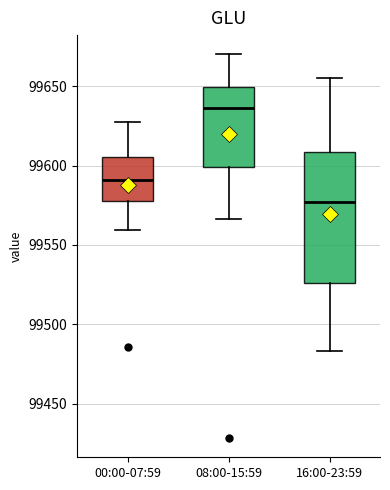

Which box's median line is the lowest?

16:00-23:59